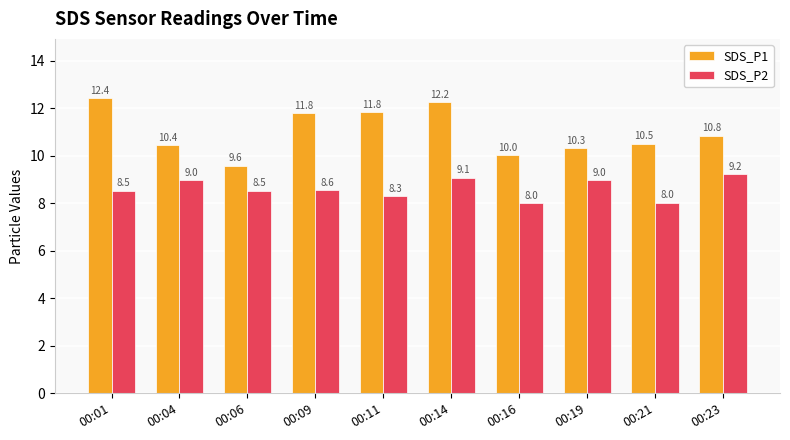

What is the highest value of the SDS_P2 series?

9.2